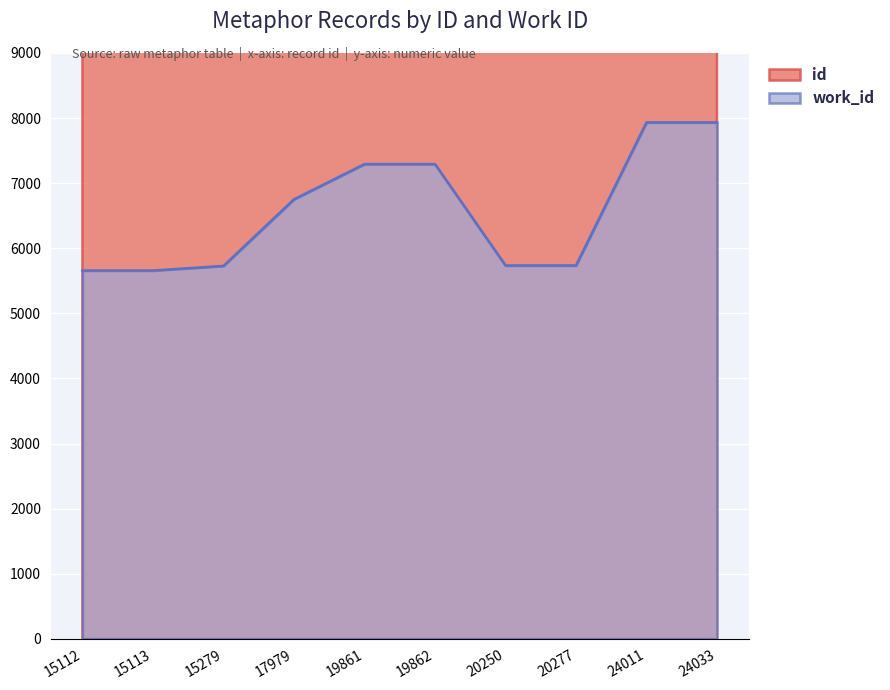

Where does the work_id series first go above 6752?

19861